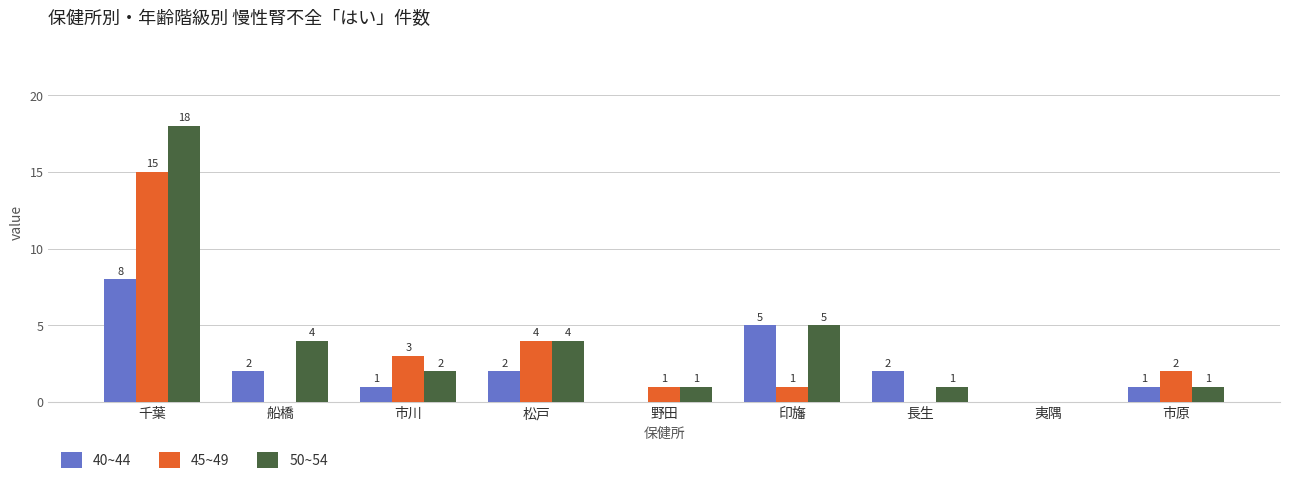

How many values in 40~44 are above zero?

7